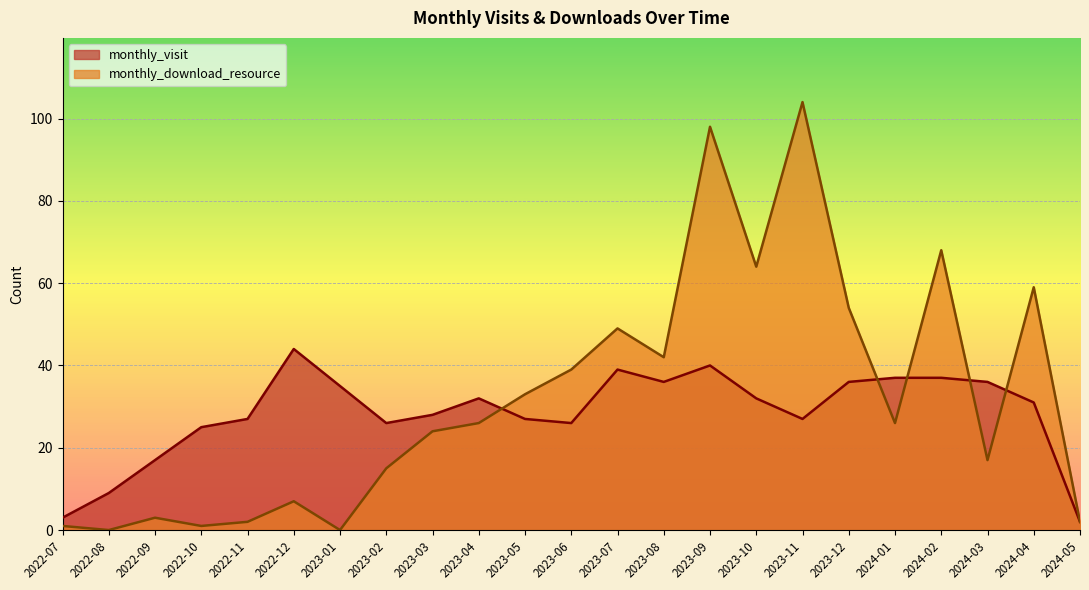

What is the value of the monthly_download_resource point at the 21st from the left?

17